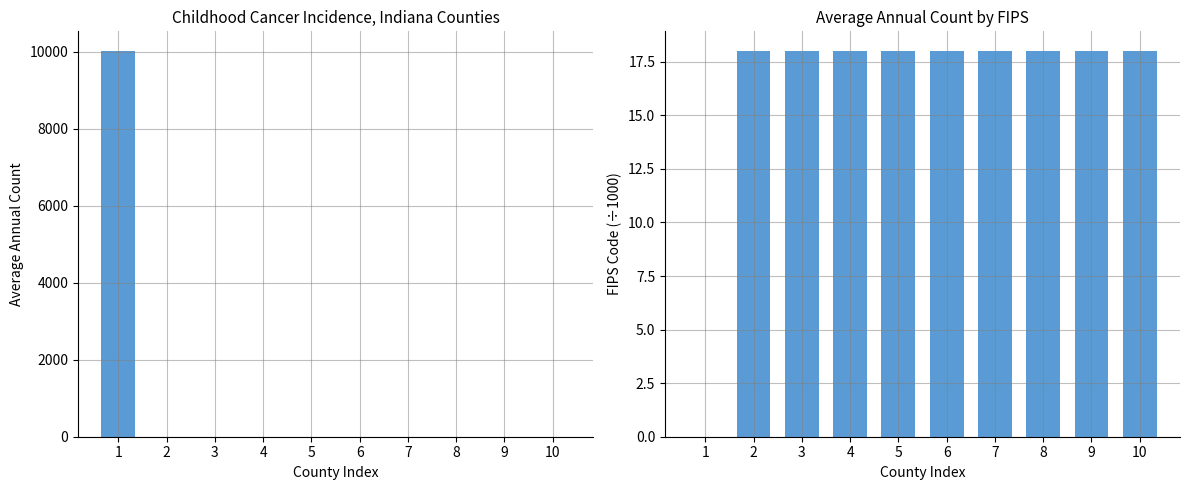

How many values in Average Annual Count are above zero?

1